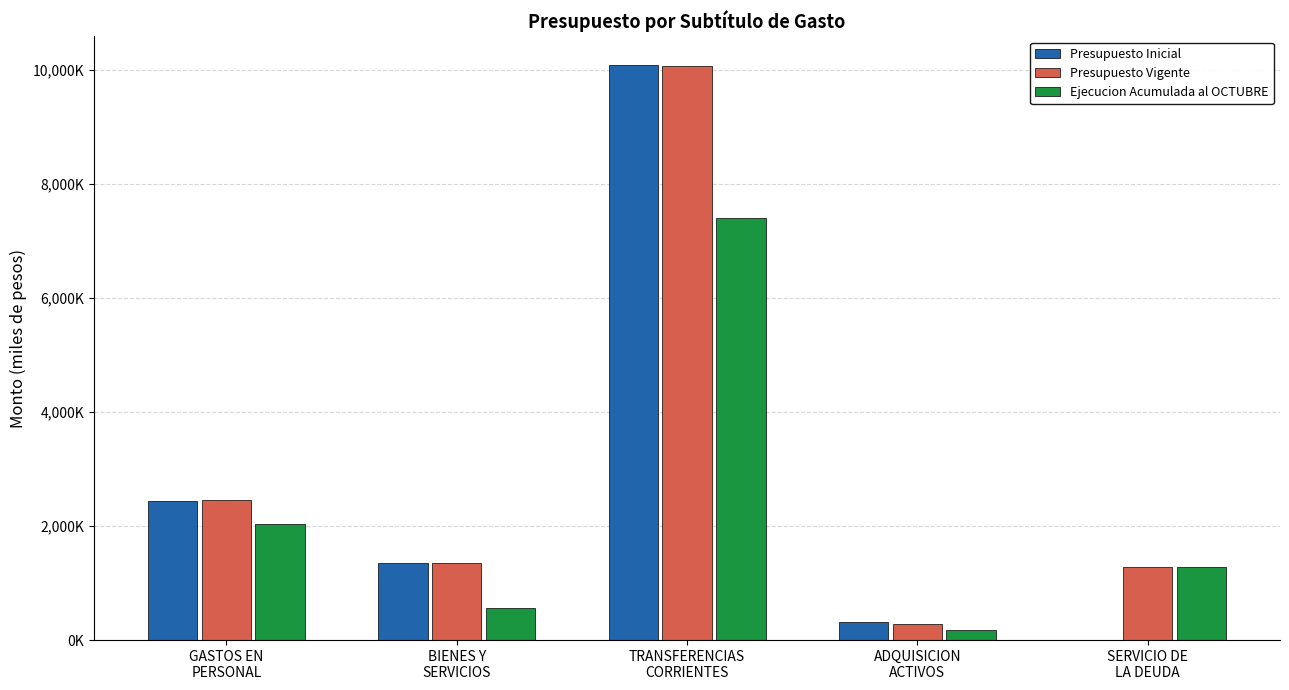

True or false: Presupuesto Vigente has a value of 289362 at ADQUISICION
ACTIVOS.

True